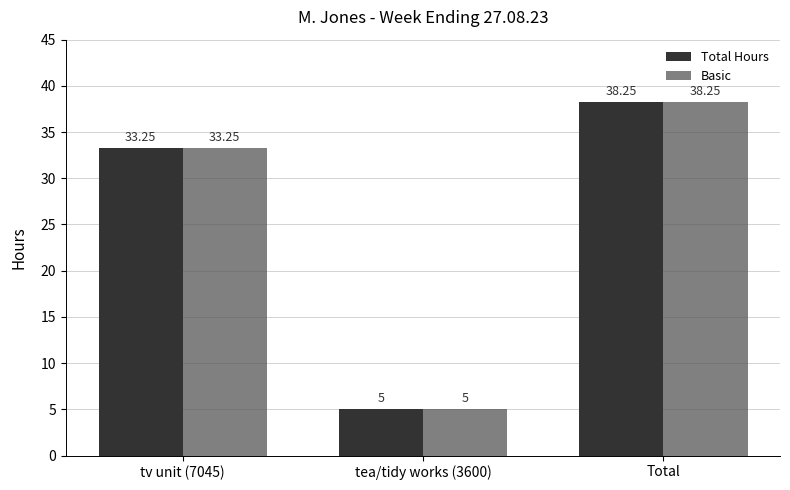

How many data points in Total Hours are above 33?

2